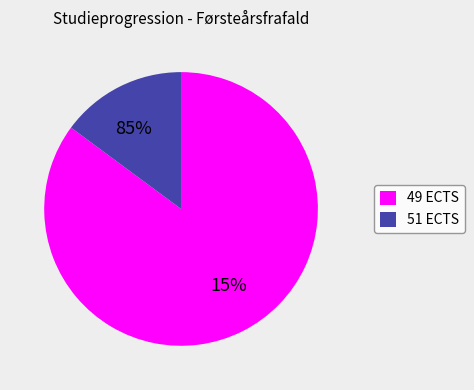

The 3 slice represents 18% of the pie. True or false?

False